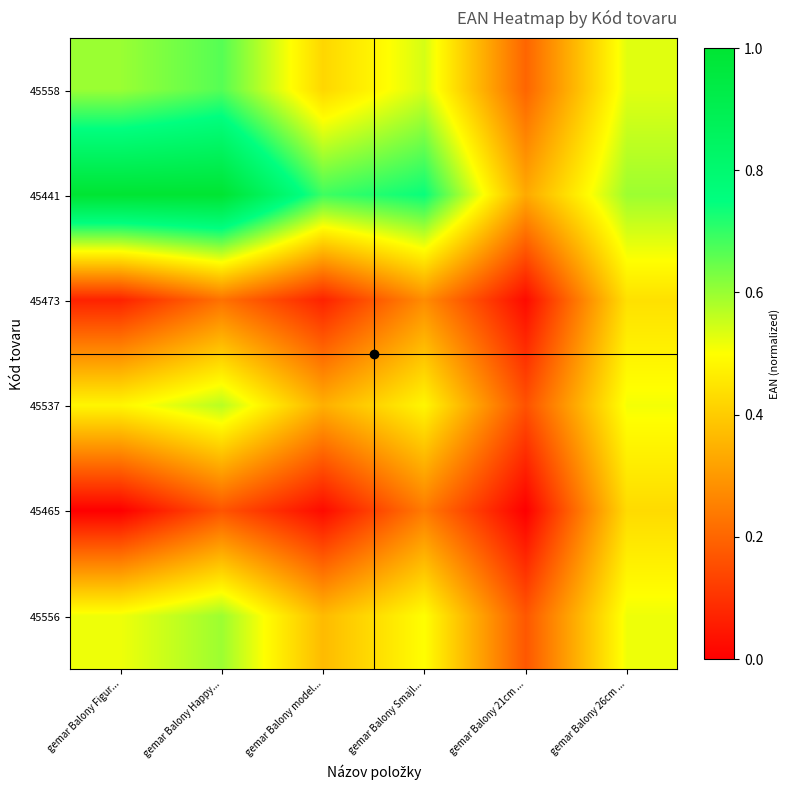

At gemar Balony 26cm ..., list the series in order from largest to smallest.

45441, 45558, 45556, 45537, 45473, 45465